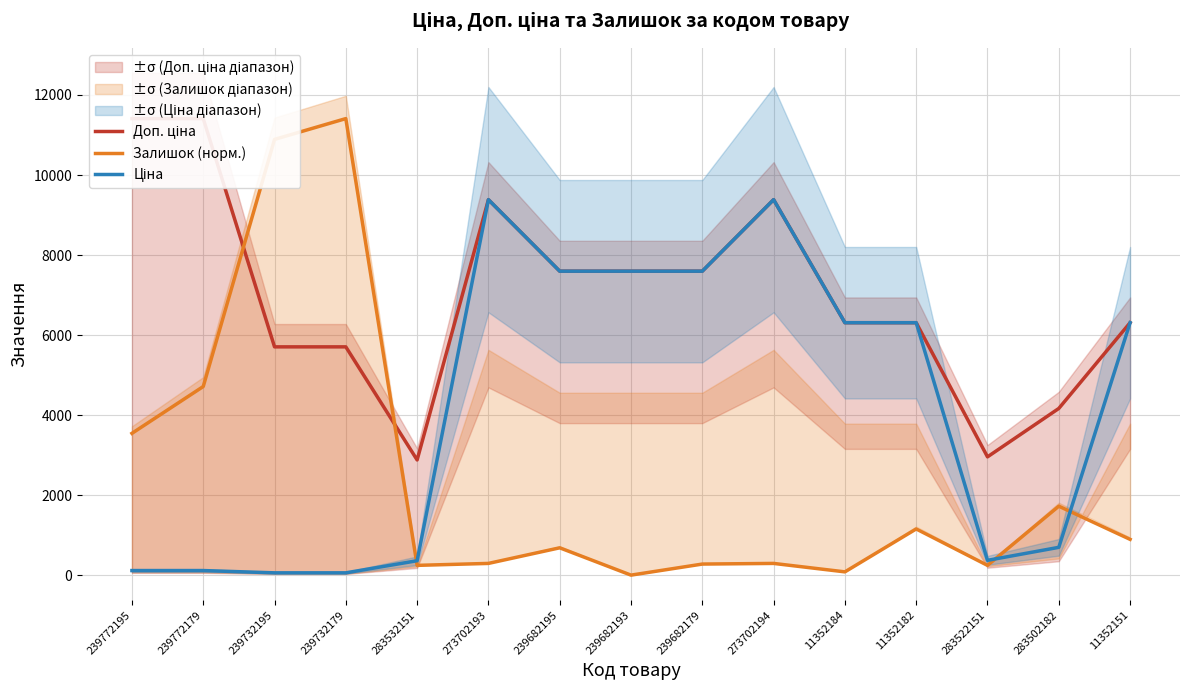

What is the maximum value for Залишок (норм.)?

11410.0